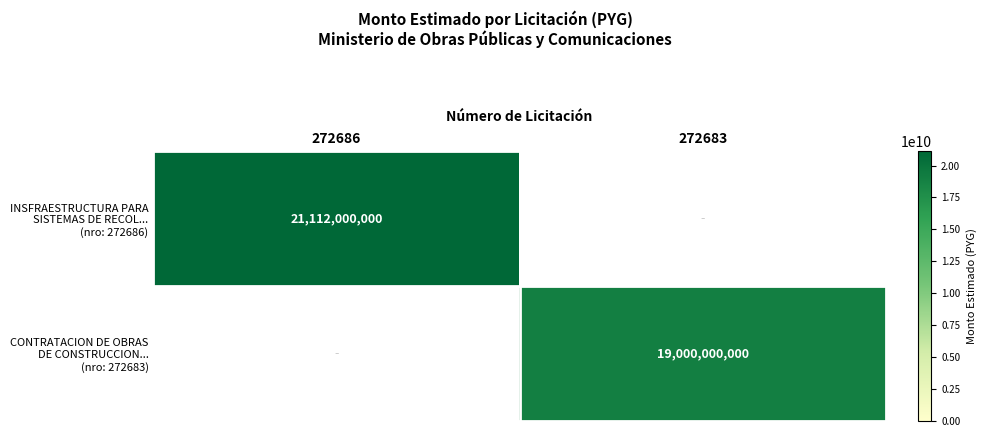

The value of INSFRAESTRUCTURA PARA SISTEMAS DE RECOL... (nro: 272686) at 272686 is 6187723992.3. True or false?

False